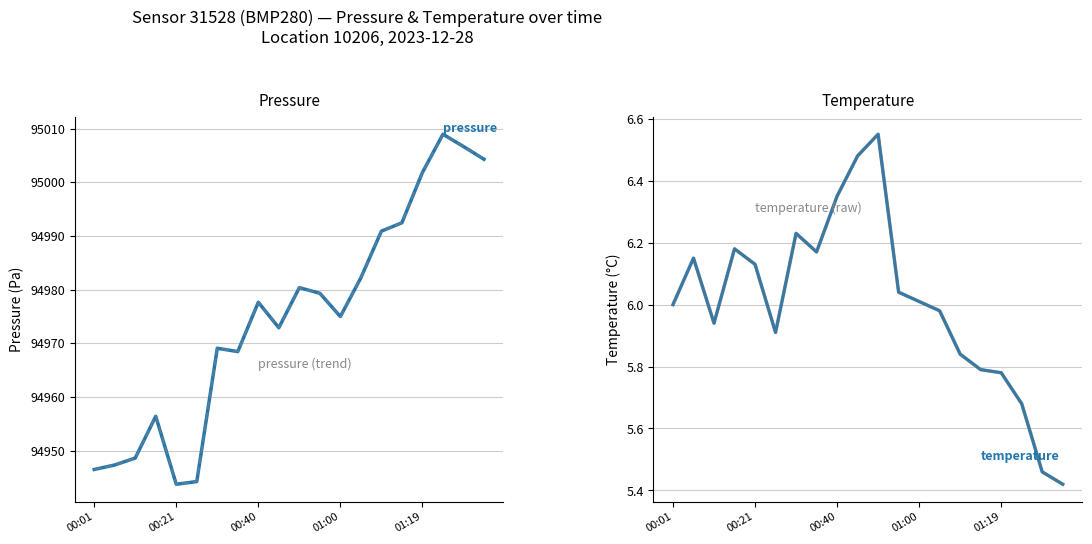

What is the difference between the maximum and second lowest values in the pressure (trend) series?

64.7